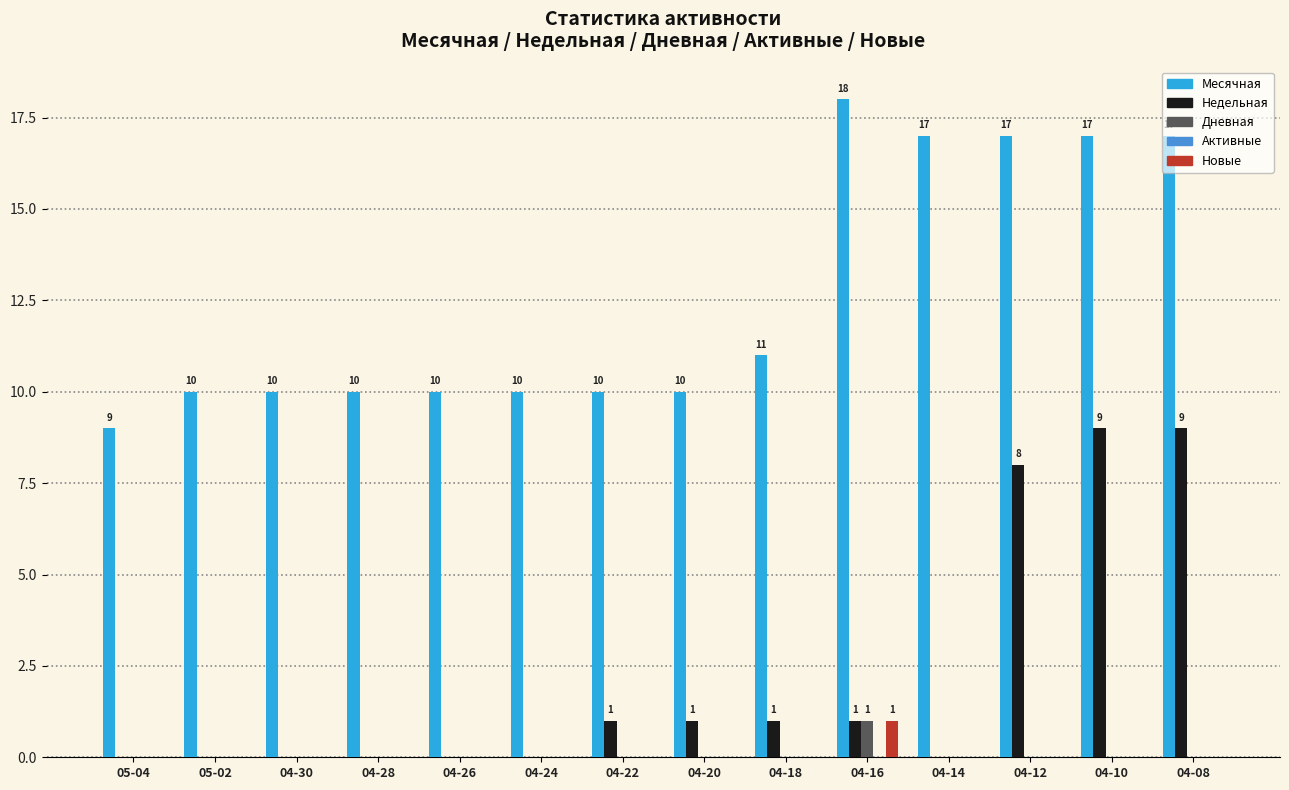

How many distinct data groups are displayed?

4